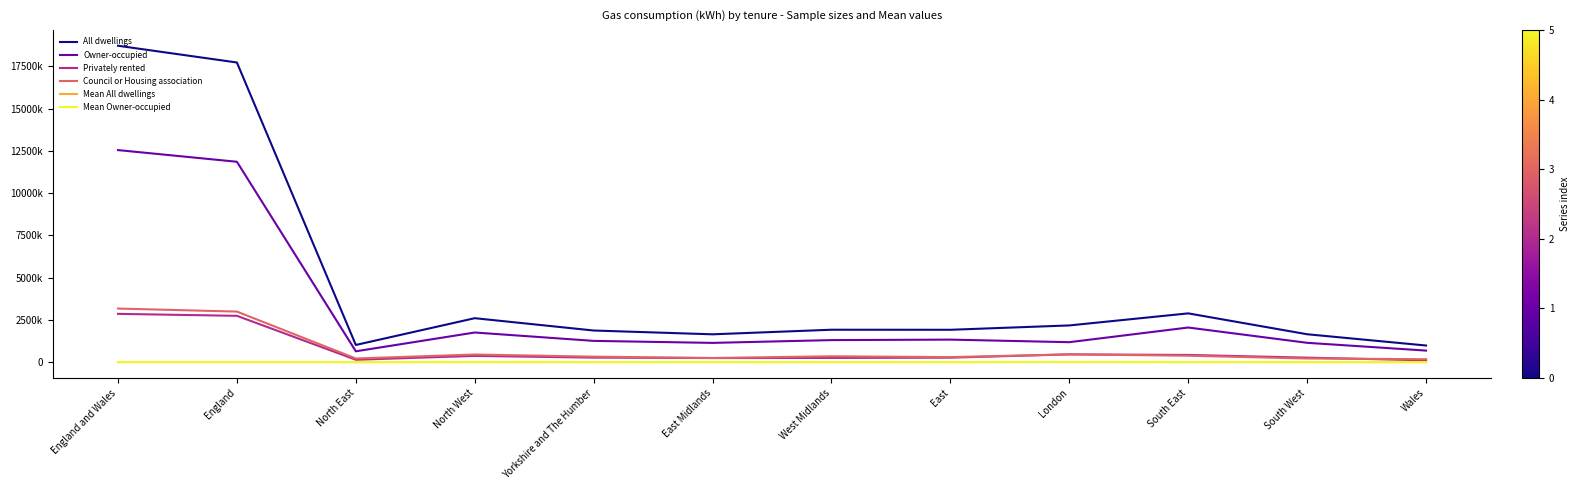

What position from the left is Yorkshire and The Humber?

5